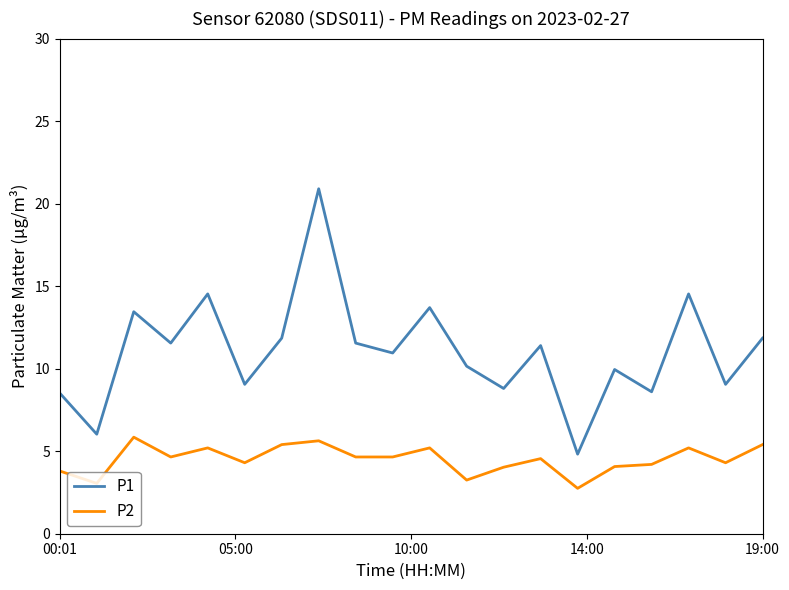

Which series has the largest range (max minus min)?

P1